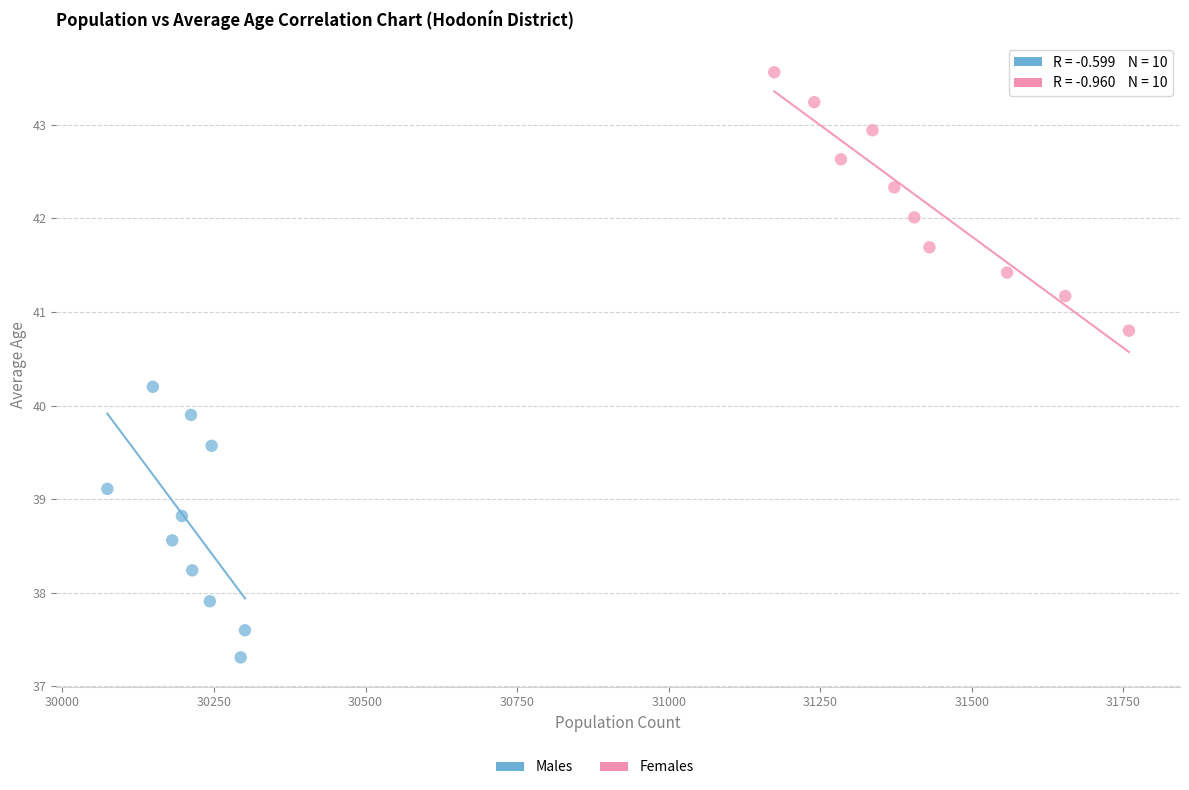

Which series reaches the maximum Y coordinate?

Females